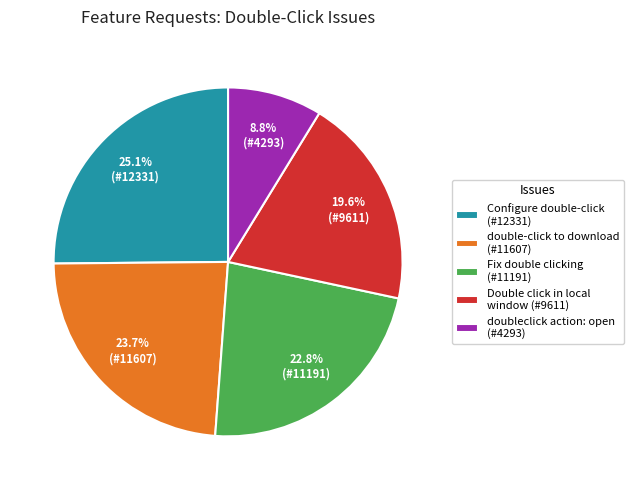

What is the ratio of the value at Fix double clicking (#11191) to the value at double-click to download (#11607)?

1.0